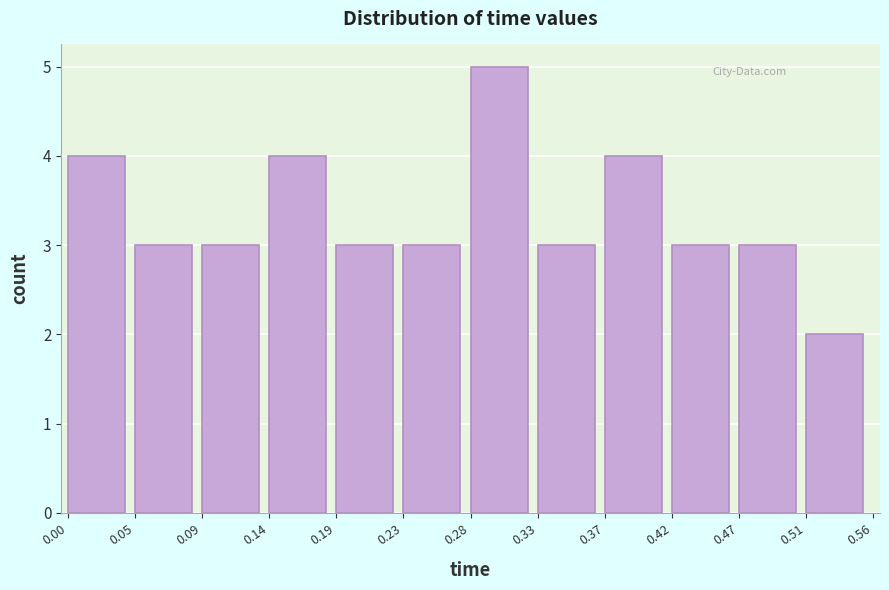

How tall is the bar that spans 0.33 to 0.37 on the x-axis? The values are not printed on the chart, so give them approximately, as read against the axis.

3